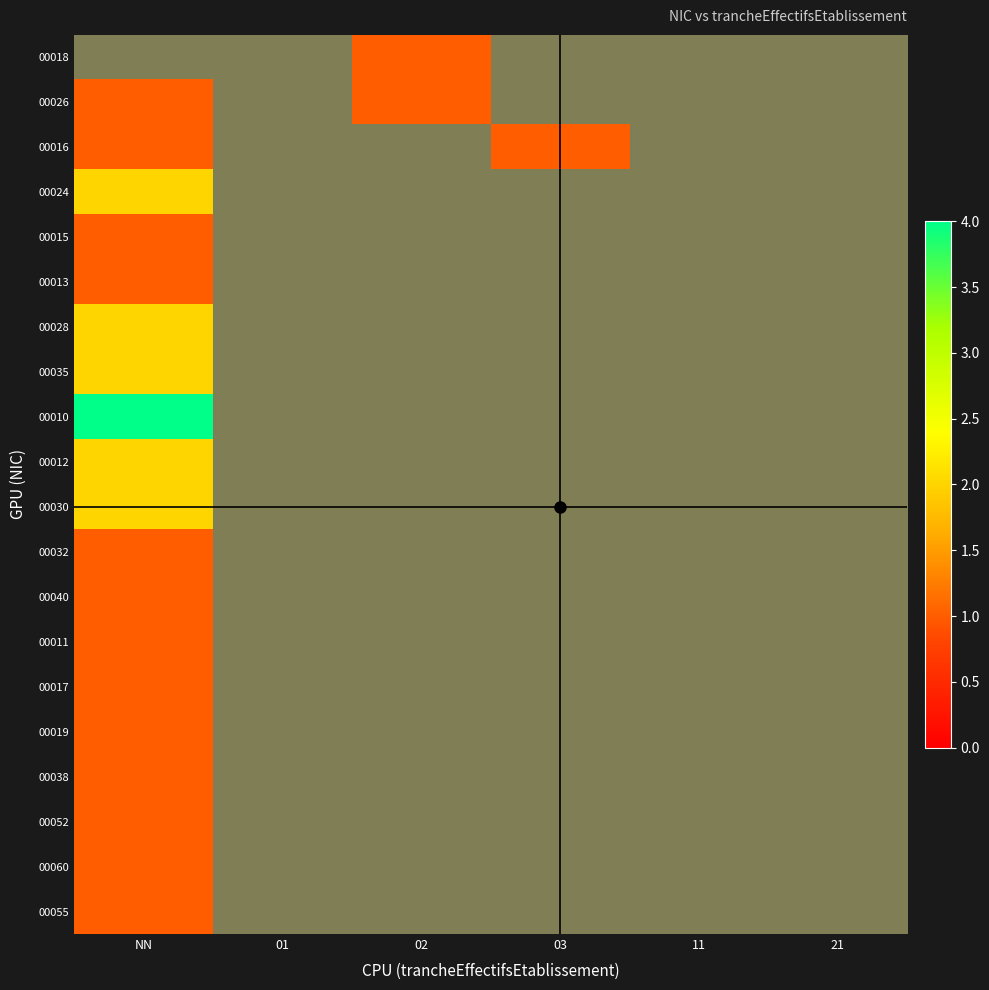

True or false: 00010 has a value of 1 at 02.

False